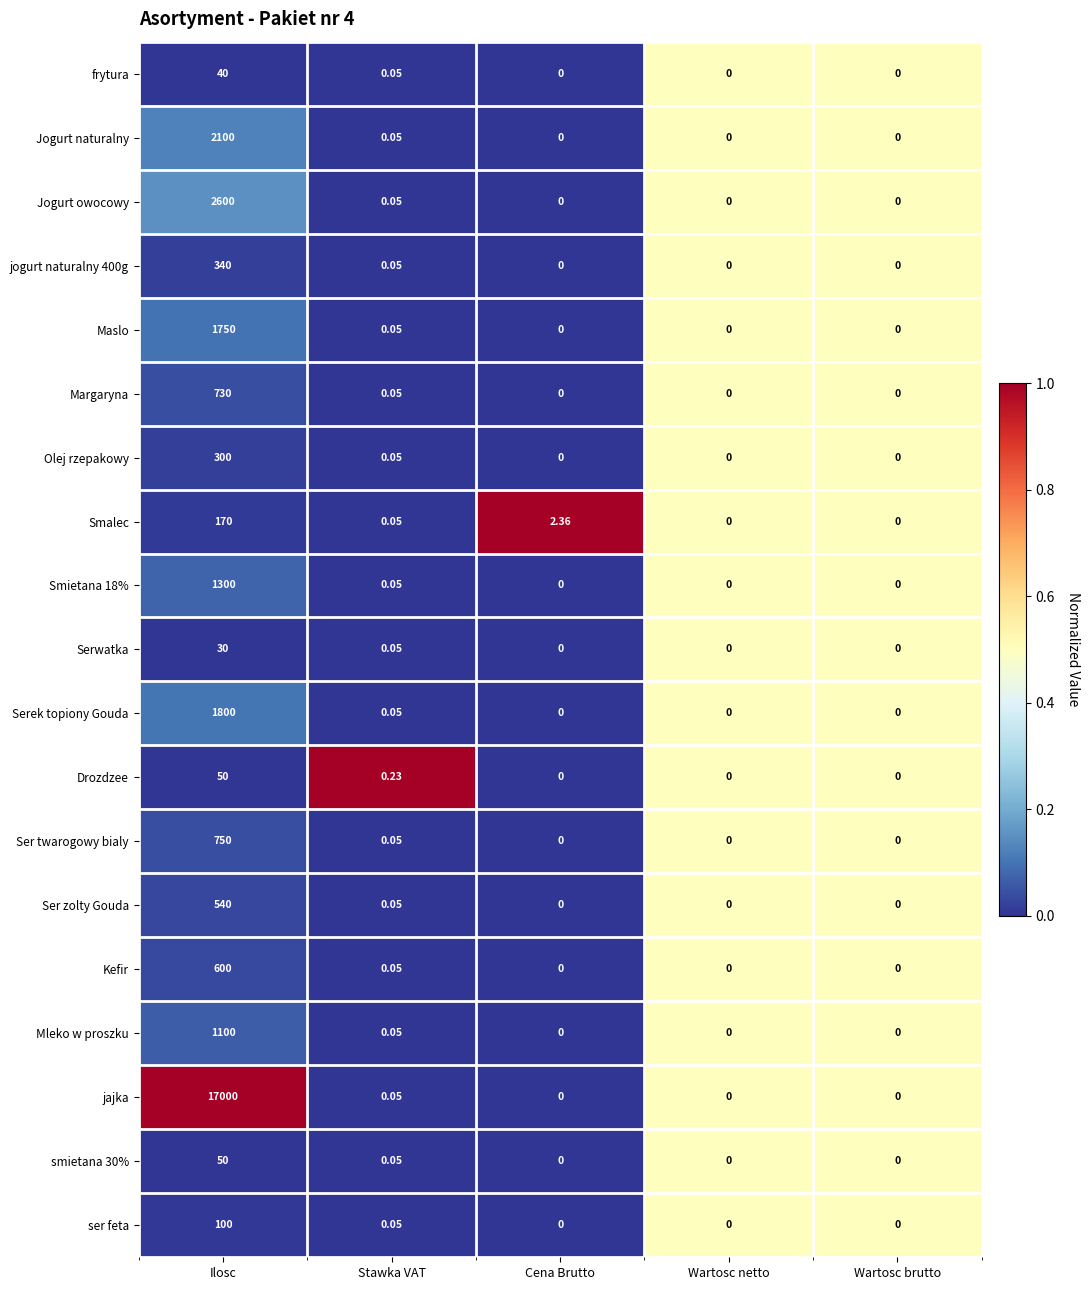

At which category is the sum across all series the highest?

Ilosc